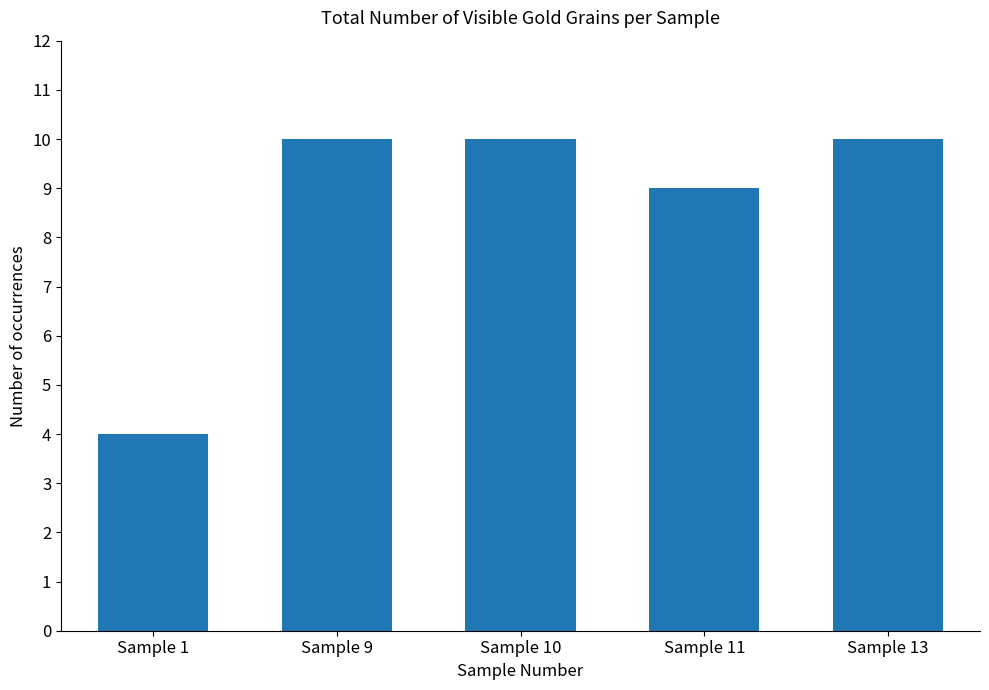

What is the difference between the second highest and minimum values?

6